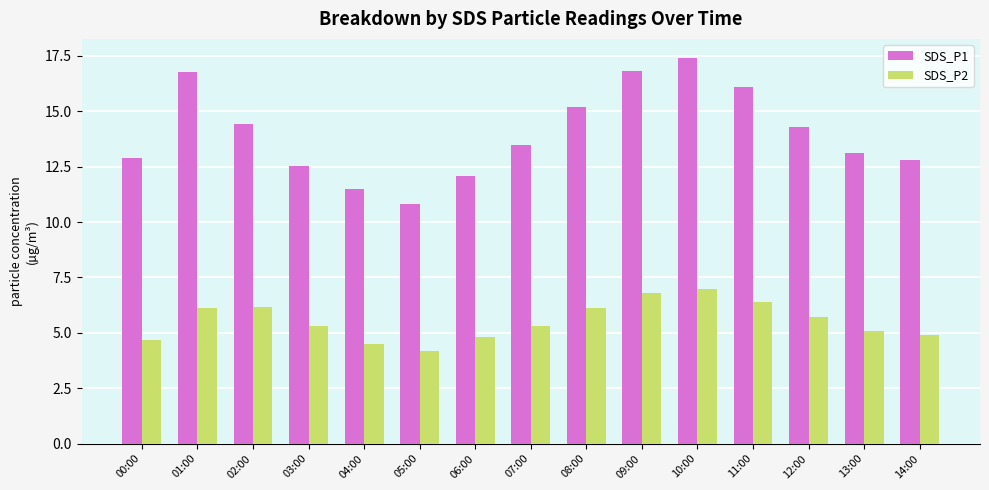

Rank the series by their maximum value, from lowest to highest.

SDS_P2, SDS_P1